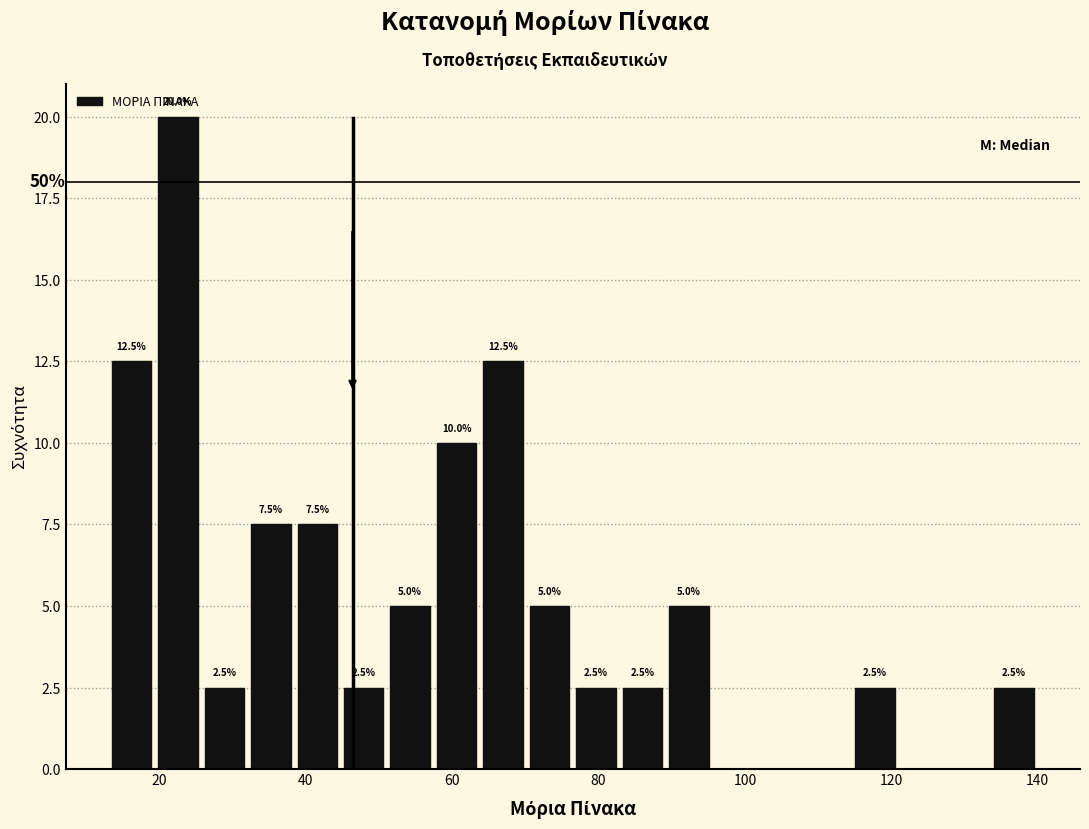

Read against the x-axis, roughly where is the centre of the tallest bar?

22